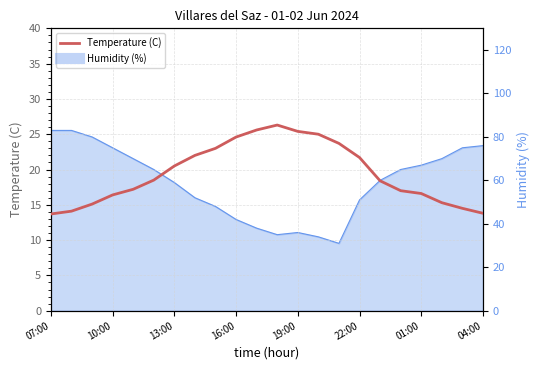

What is the maximum value shown in the chart?

26.3